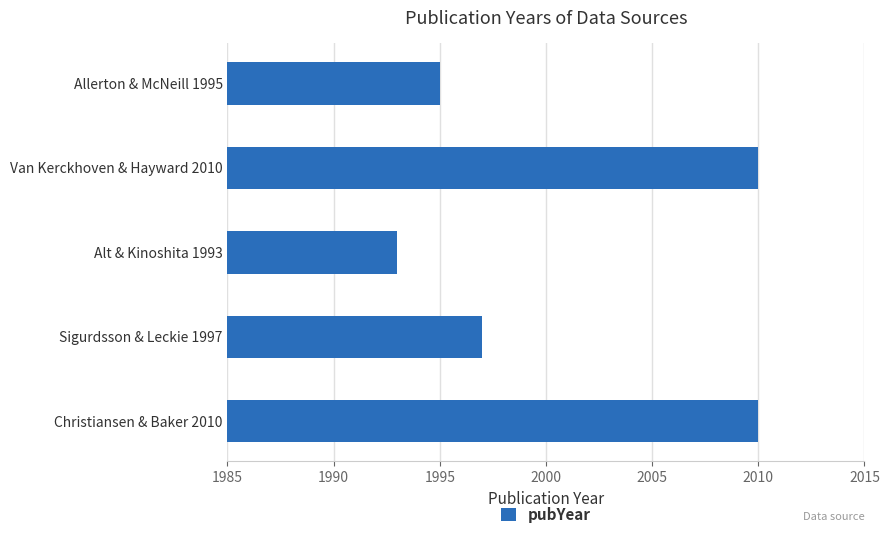

What is the smallest value displayed?

1993